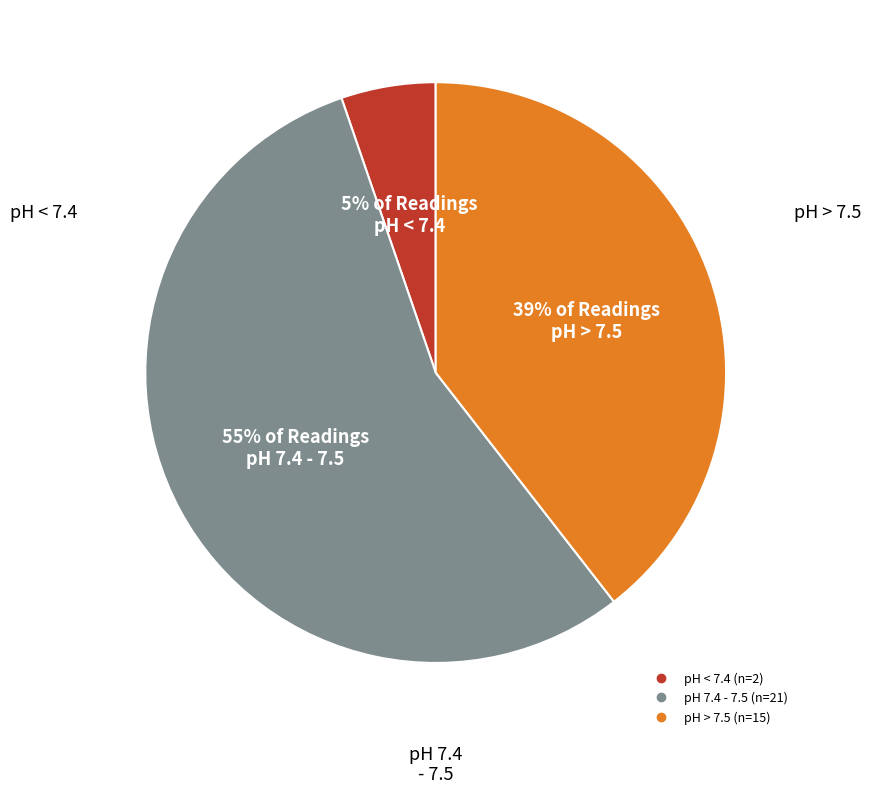

Does any single category account for the majority?

Yes